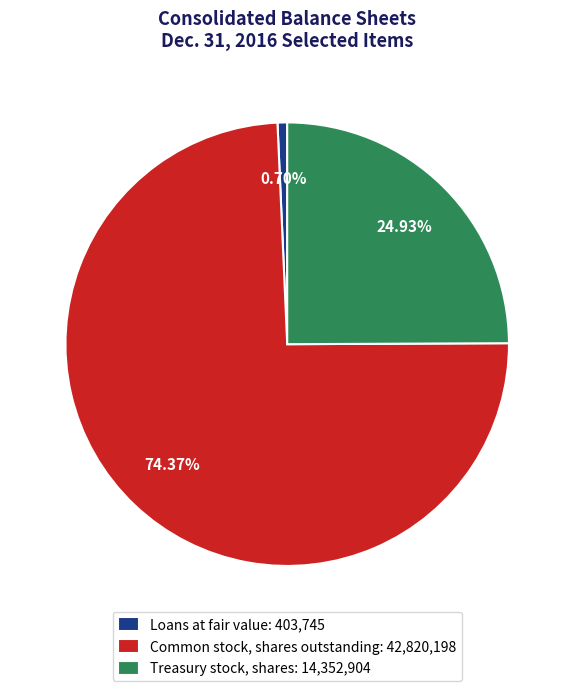

To the nearest percent, what percentage of the pie is Loans at fair value?

1%